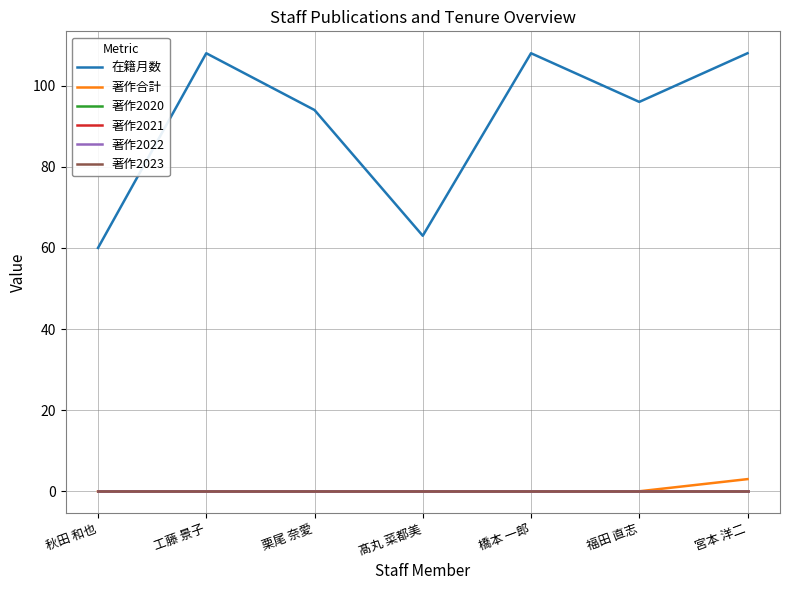

What is the difference between the highest and lowest values at 福田 直志?

96